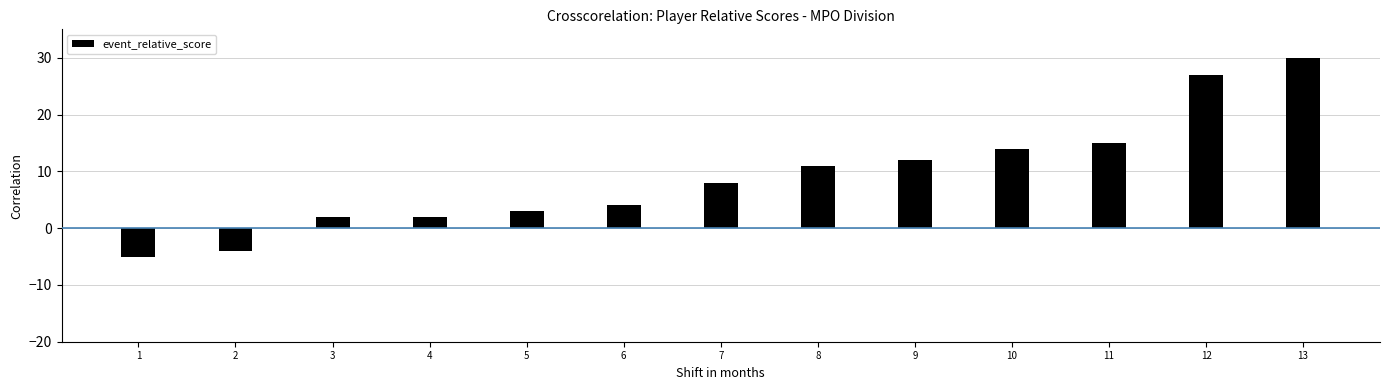

The value at 10 is 14. True or false?

True